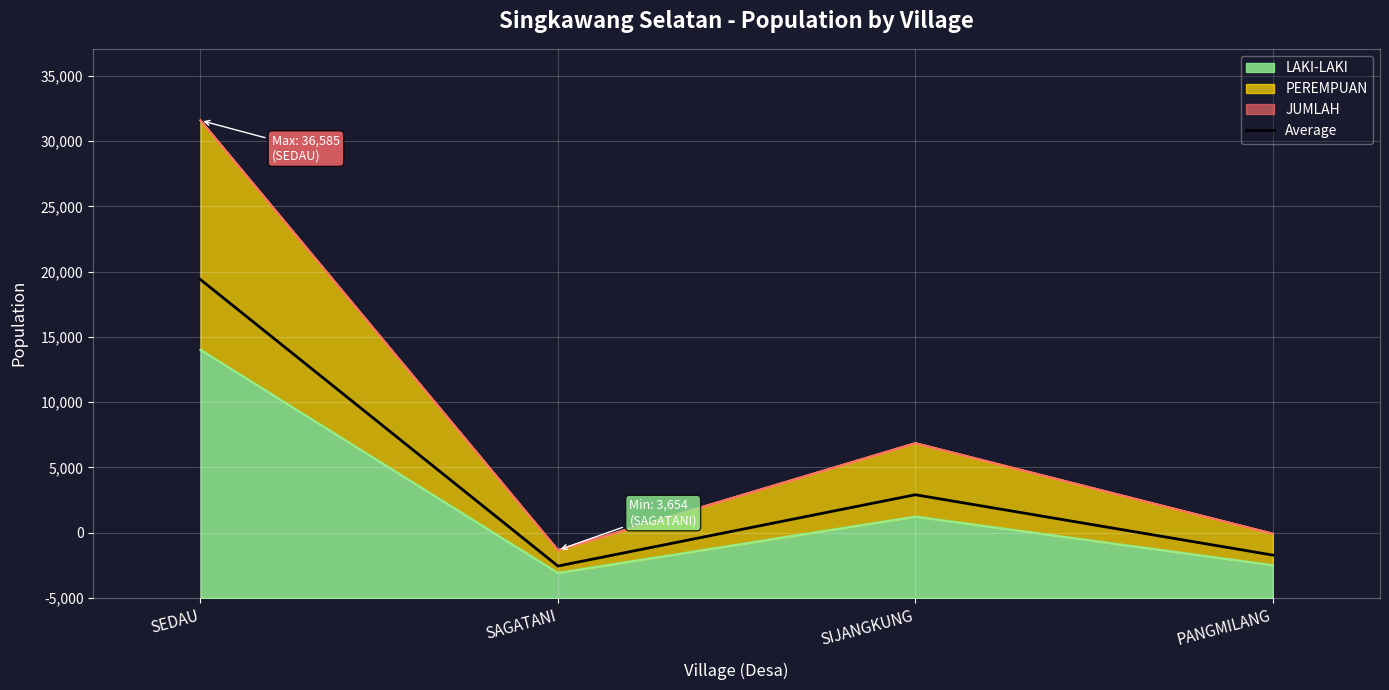

How many interior local valleys (lower than both neighbors) does the data have?

1